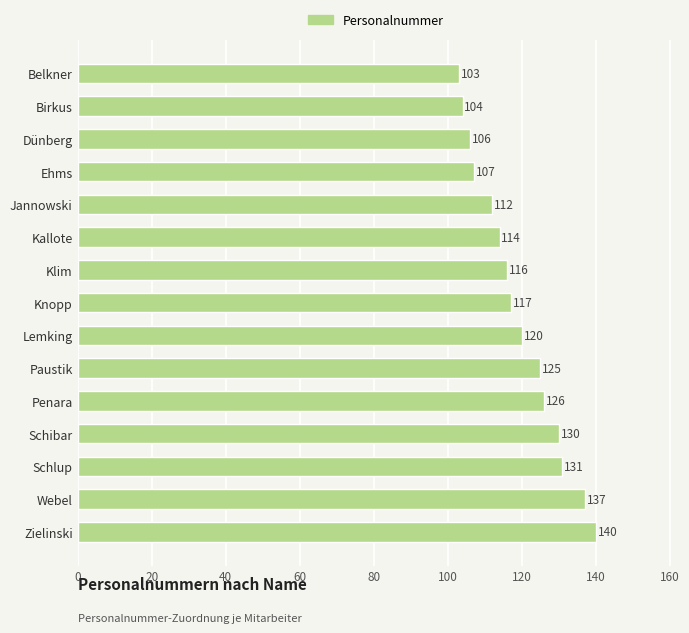

What is the minimum value shown in the chart?

103